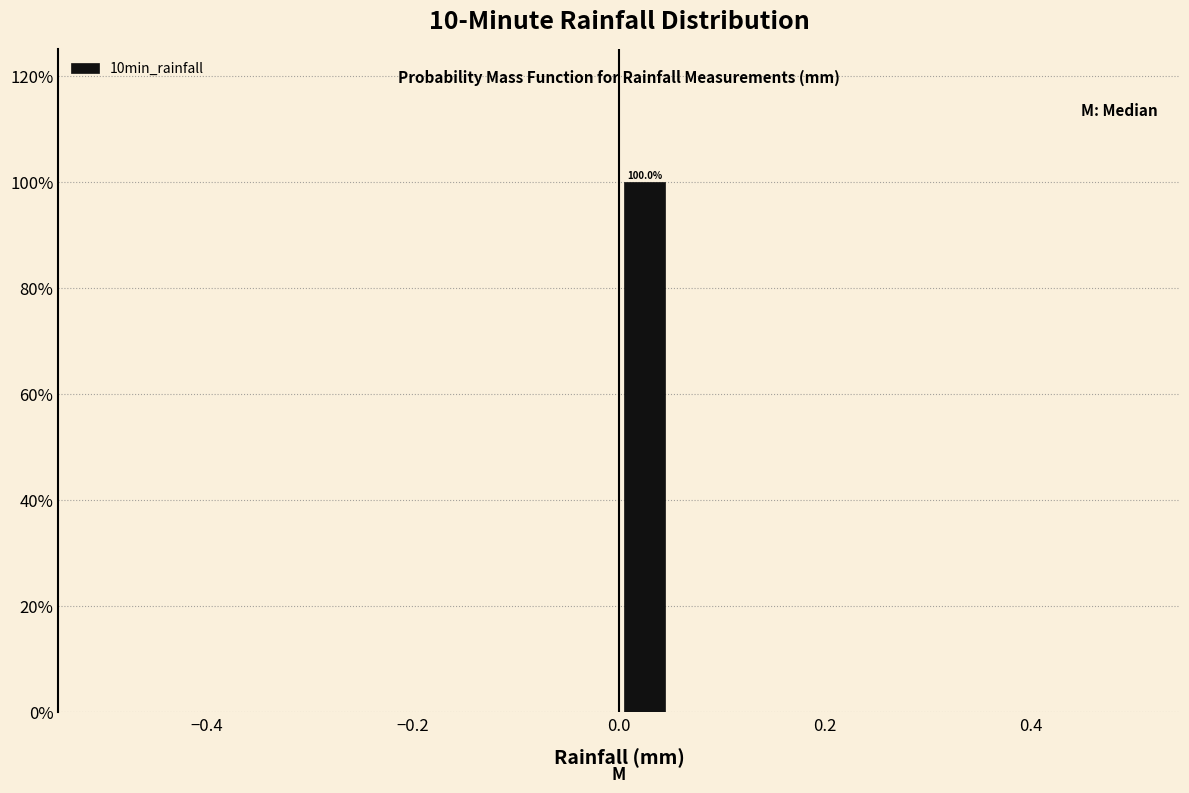

Around what value on the x-axis is the tallest bar? Give the approximate position of its centre, as read against the axis.

0.02